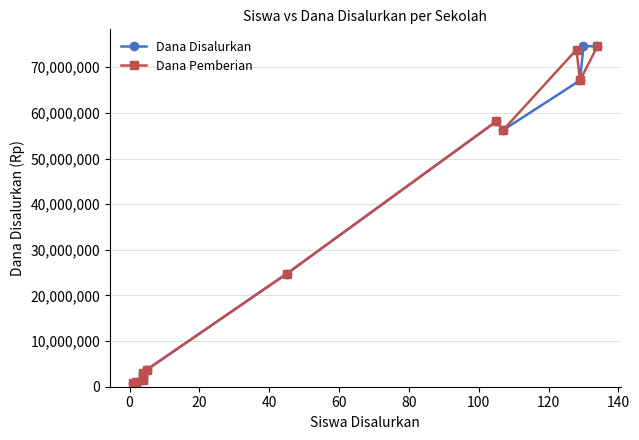

Does the chart have visible grid lines?

Yes